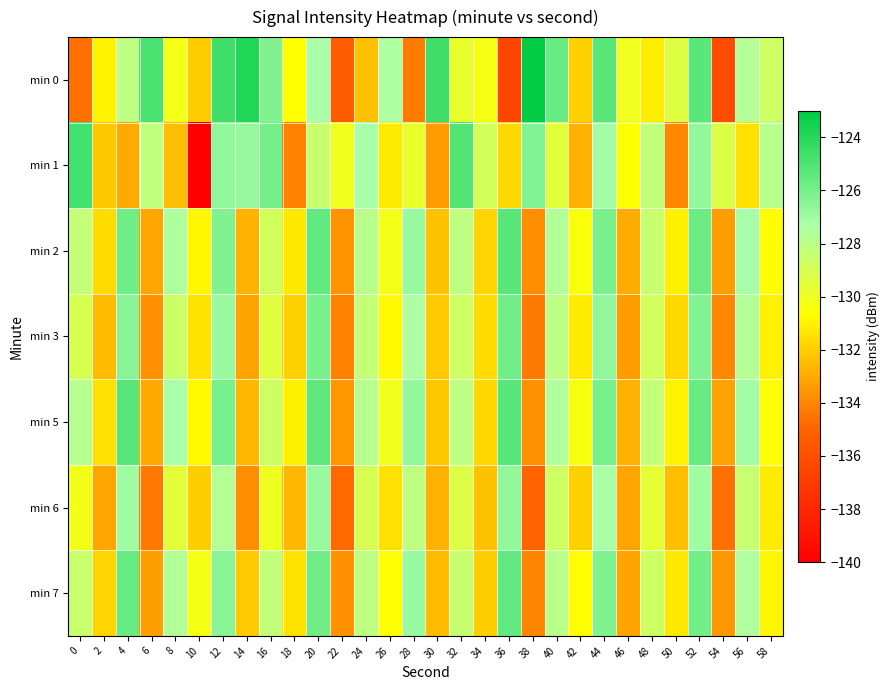

Rank the series at 48 from lowest to highest value.

min 0, min 6, min 3, min 7, min 2, min 5, min 1